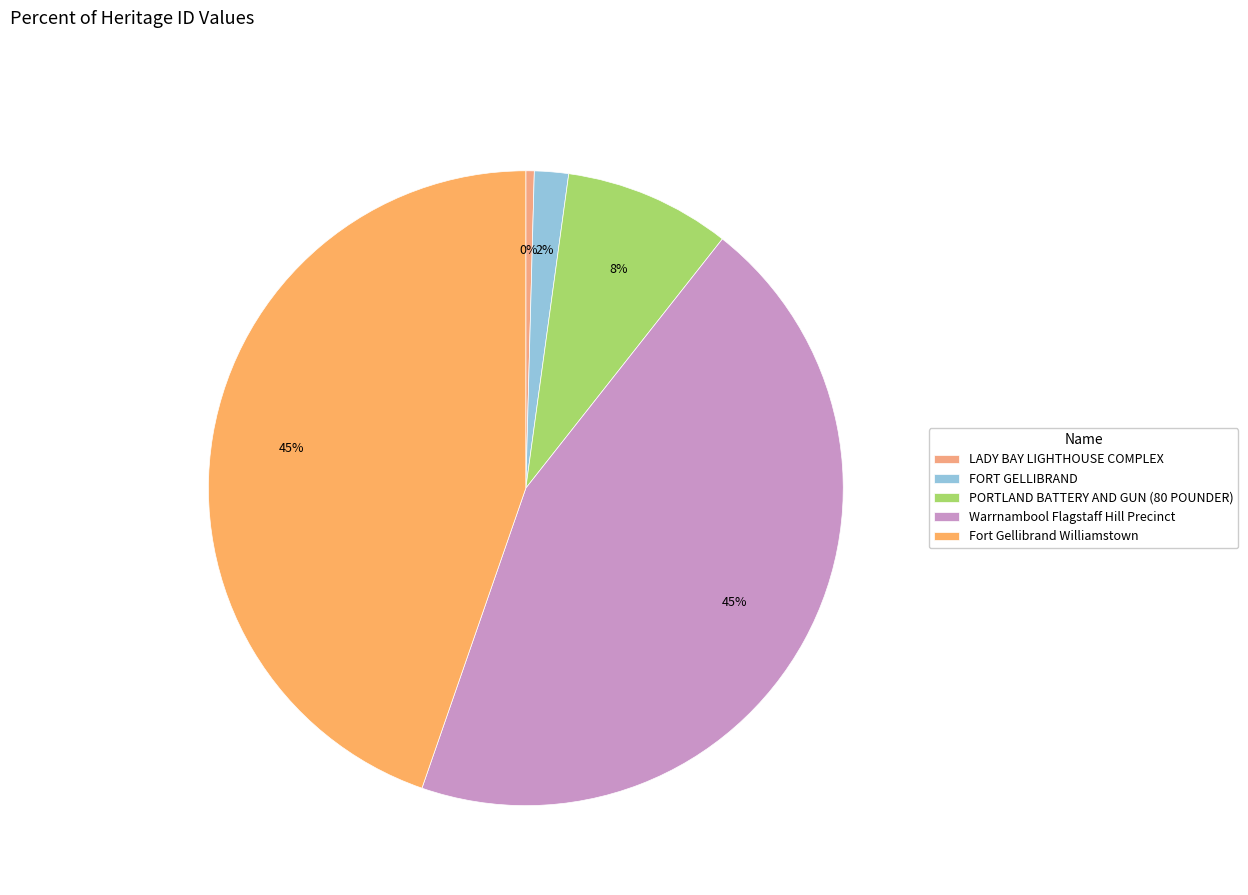

Is the sum of LADY BAY LIGHTHOUSE COMPLEX and Warrnambool Flagstaff Hill Precinct greater than half?

No